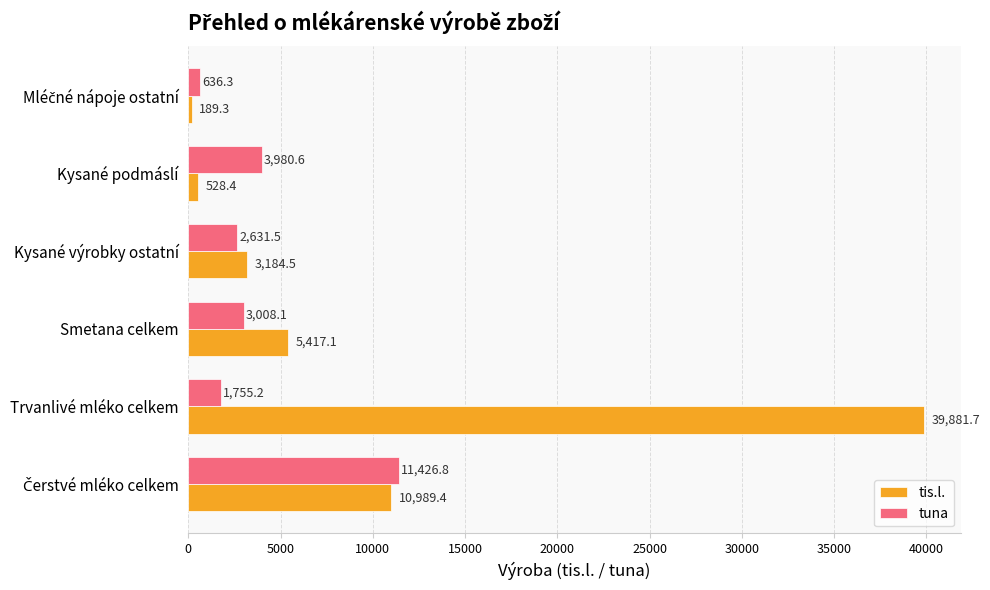

Which series has the widest spread of values?

tis.l.